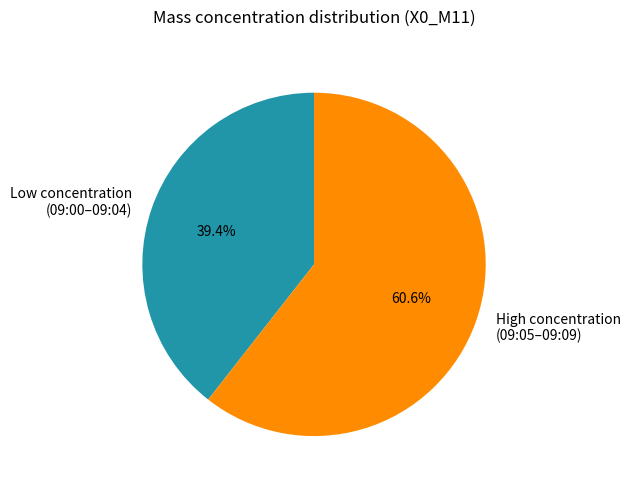

Which slice is the smallest?

Low concentration (09:00–09:04)